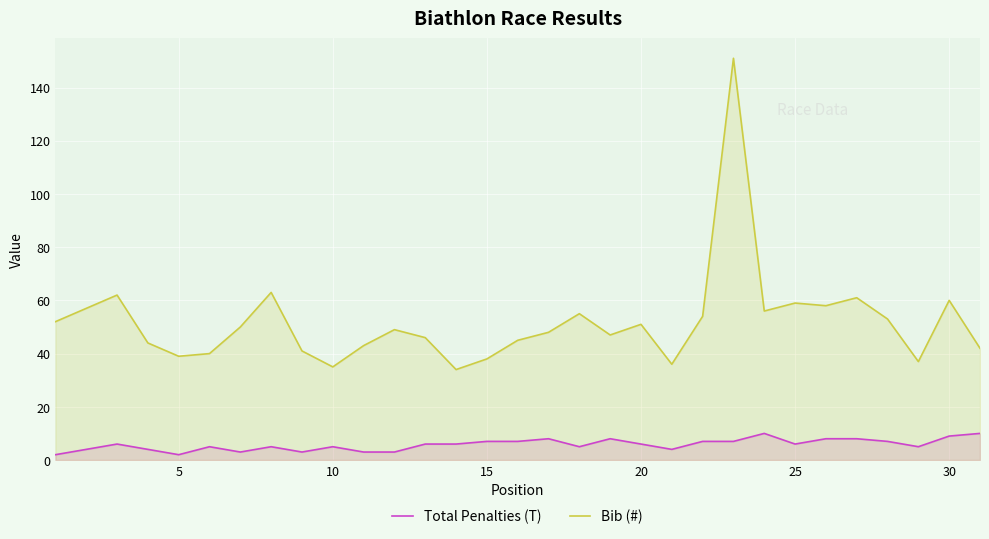

At how many categories does at least one series exceed 101?

1